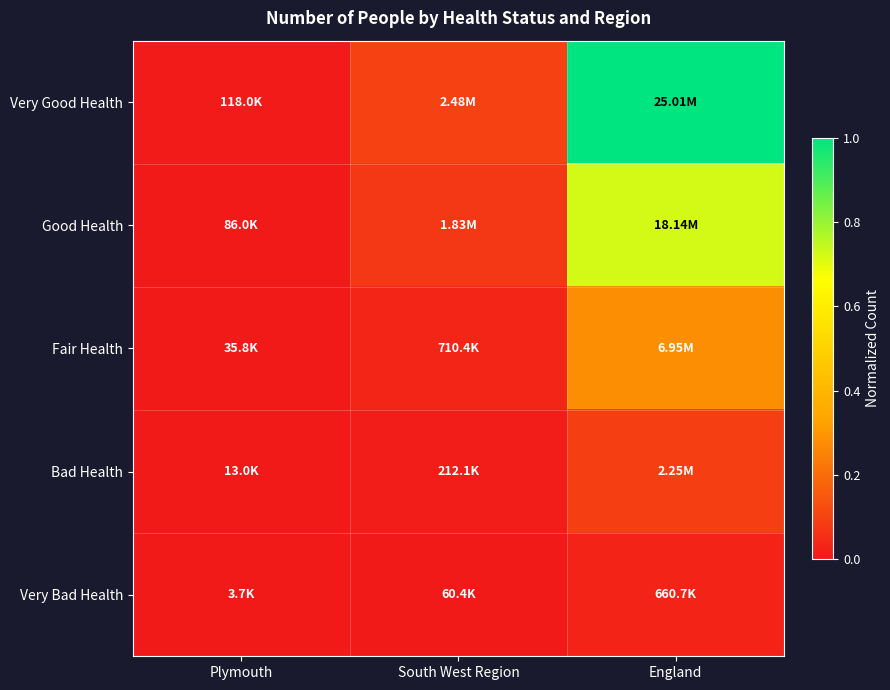

Reading left to right, list all the values displayed in this chart.

Very Good Health: Plymouth=0.0	South West Region=0.1	England=1.0
Good Health: Plymouth=0.0	South West Region=0.1	England=0.7
Fair Health: Plymouth=0.0	South West Region=0.0	England=0.3
Bad Health: Plymouth=0.0	South West Region=0.0	England=0.1
Very Bad Health: Plymouth=0.0	South West Region=0.0	England=0.0